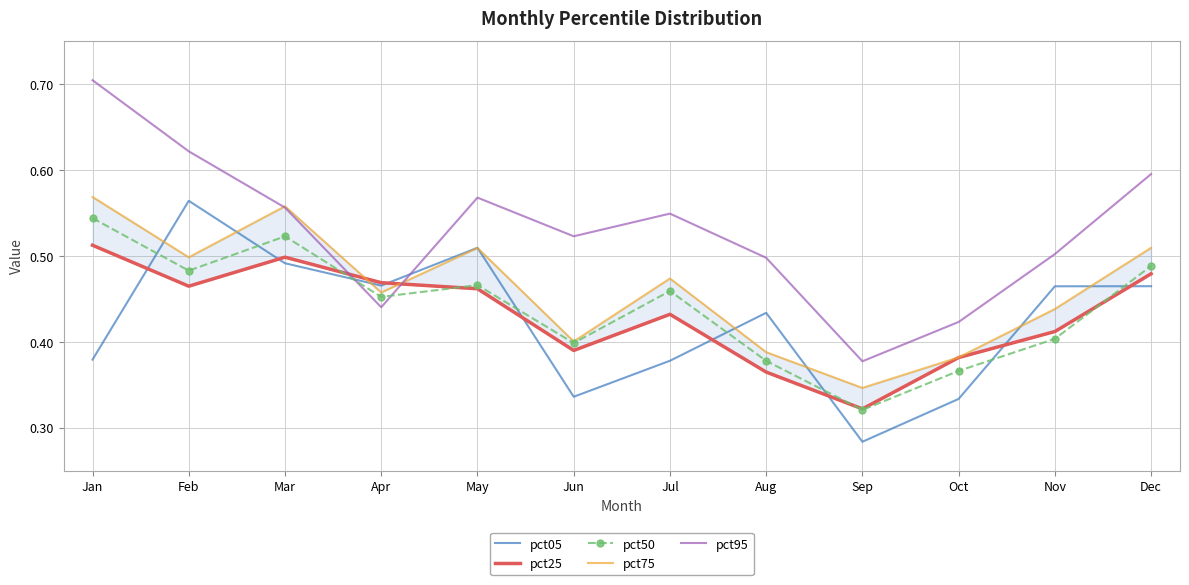

Where is the first local minimum for pct75?

Feb